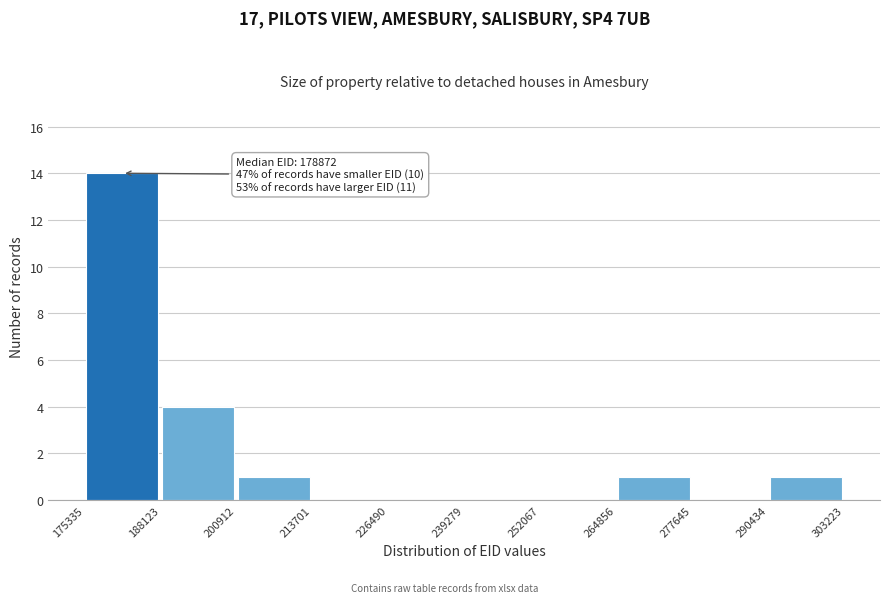

Which range on the x-axis has the tallest bar?

175335 to 188123